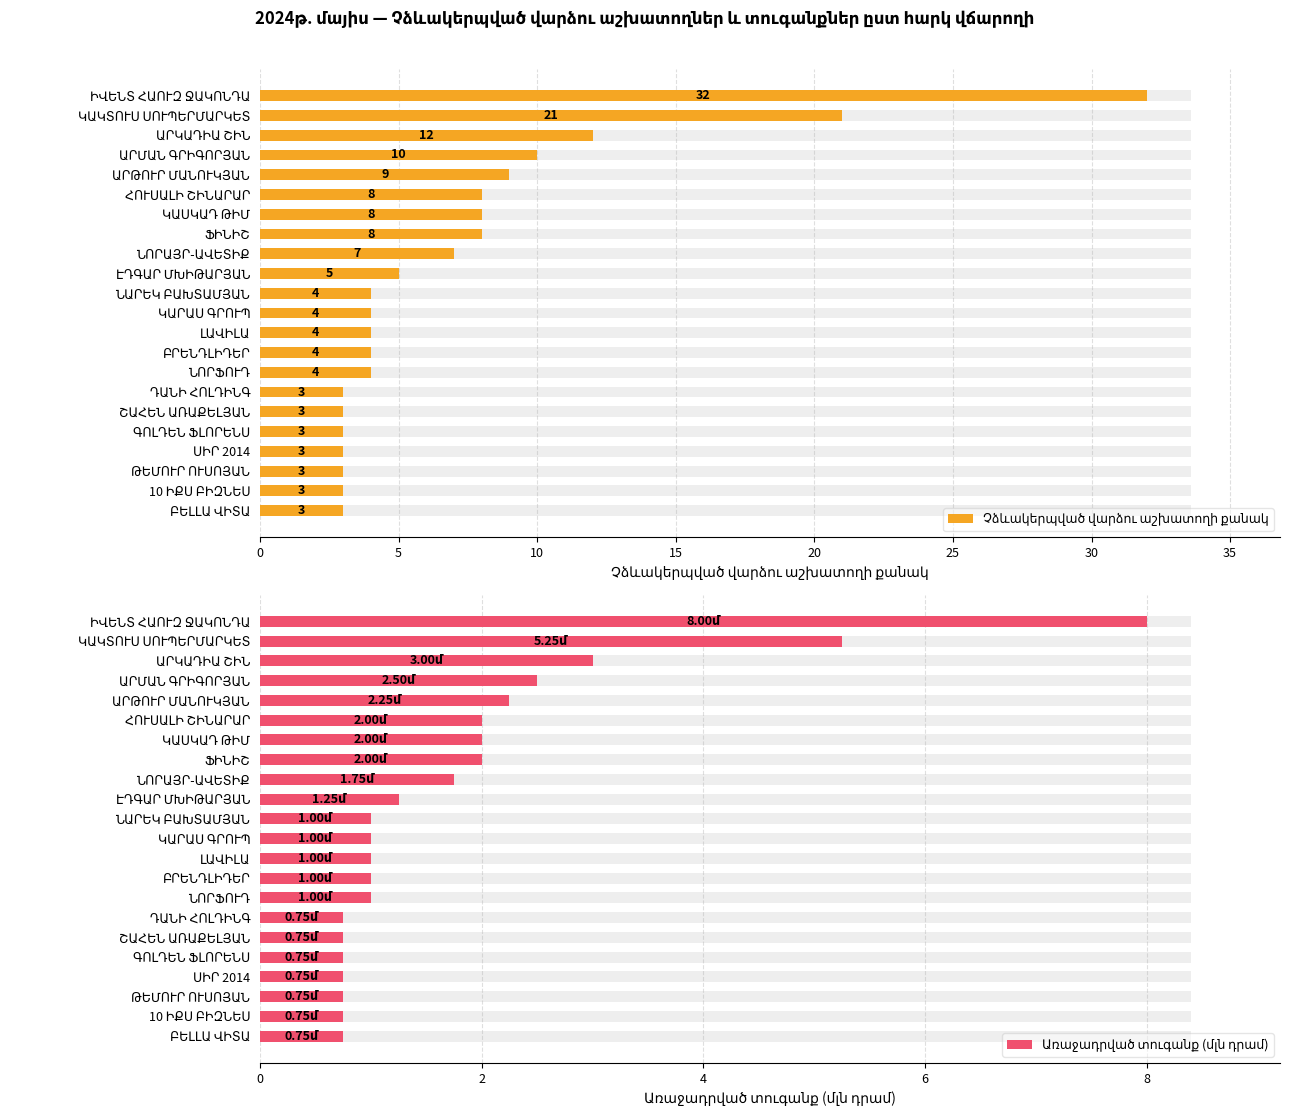

At how many categories does at least one series exceed 2?

22